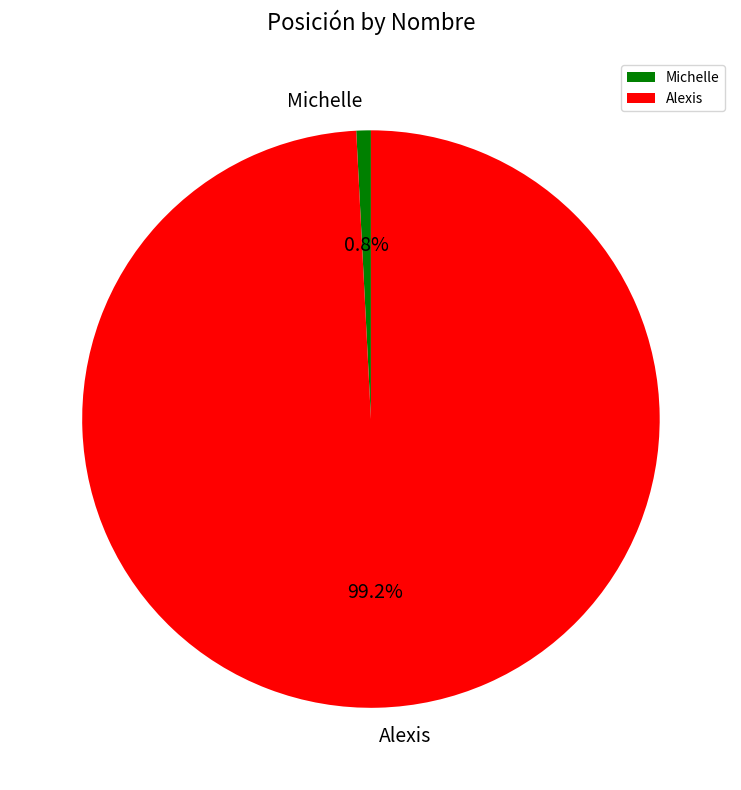

To the nearest percent, what is the difference between the Alexis and Michelle slice percentages?

98%